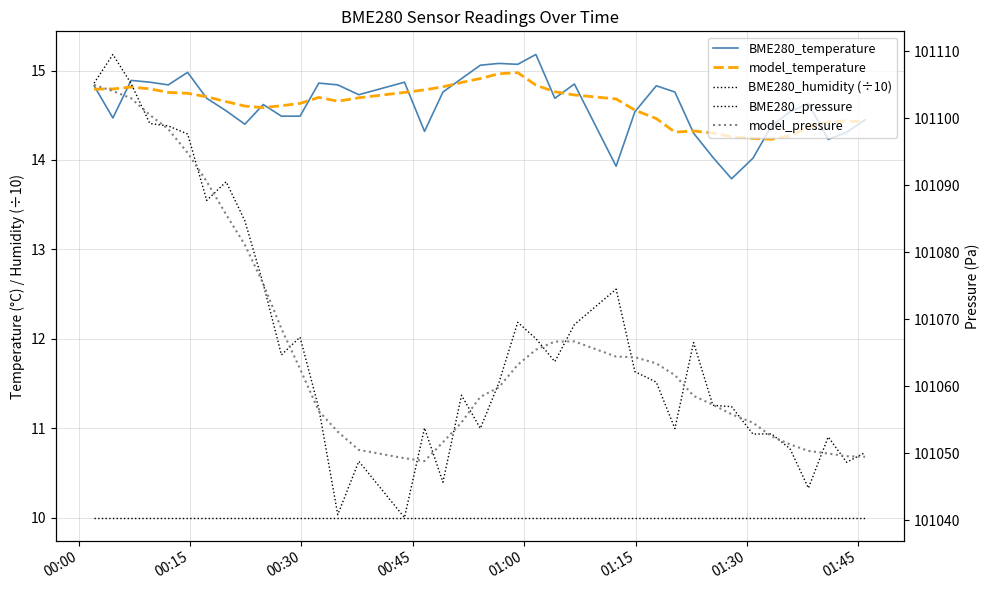

True or false: BME280_temperature and BME280_humidity (÷10) cross at least once.

False